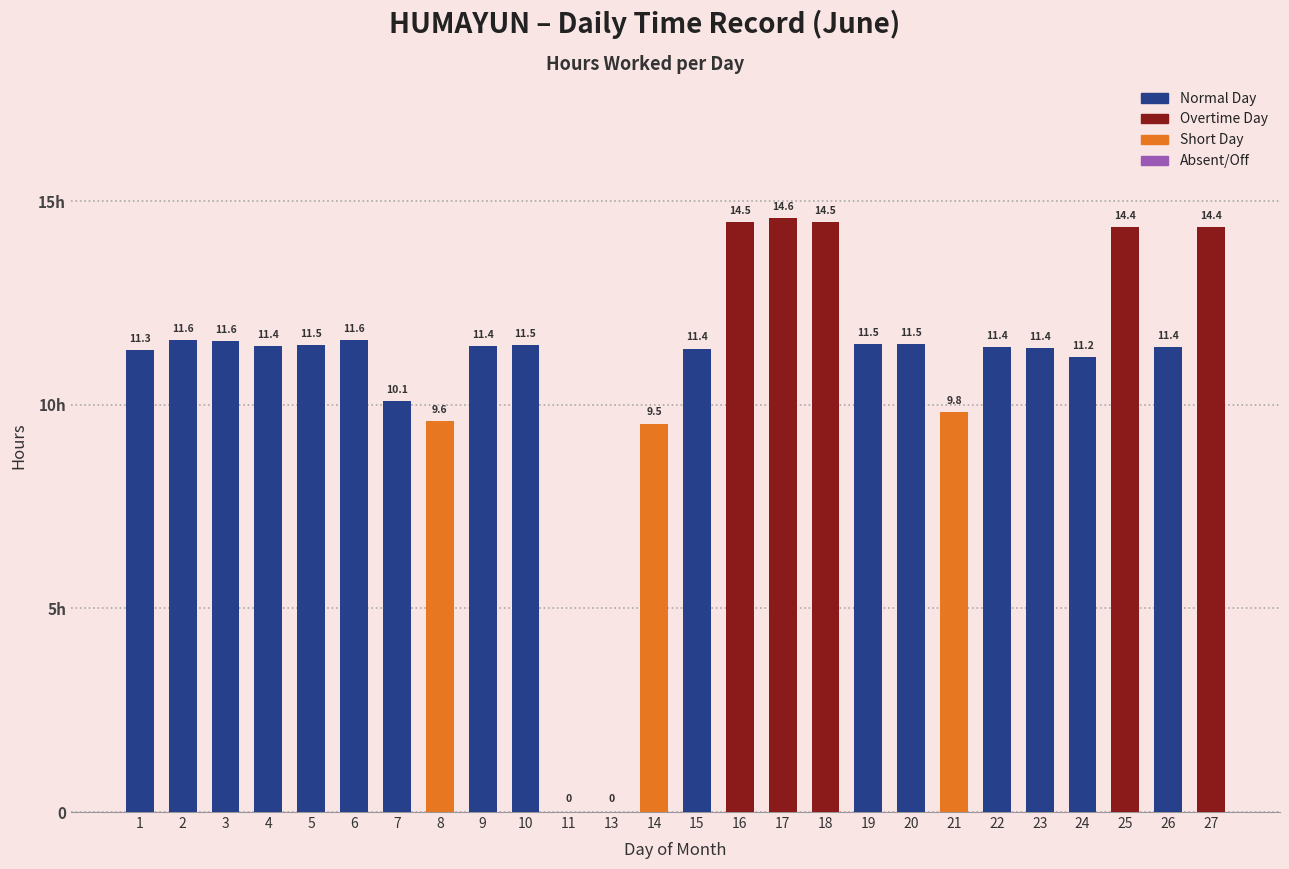

Are the bars horizontal?

No